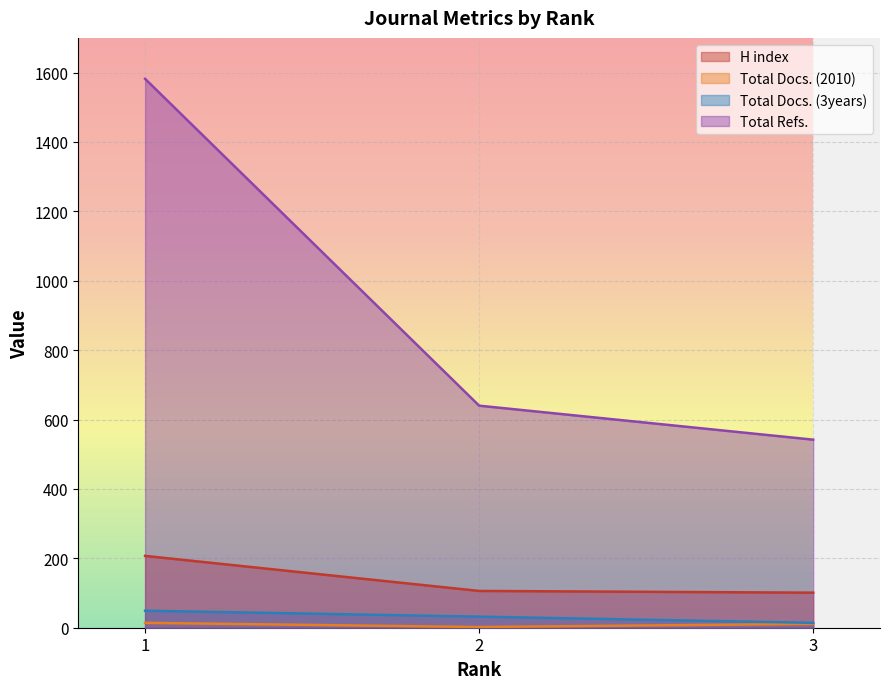

True or false: Total Docs. (2010) has a value of 9 at 1.

False